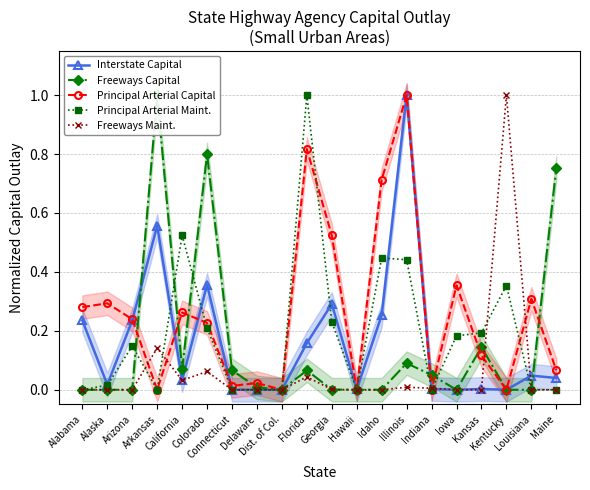

Reading left to right, transcribe all the data shown in this chart.

Interstate Capital: 0.2	0.0	0.2	0.6	0.0	0.4	0.0	0.0	0.0	0.2	0.3	0.0	0.3	1.0	0.0	0.0	0.0	0.0	0.0	0.0
Freeways Capital: 0.0	0.0	0.0	1.0	0.1	0.8	0.1	0.0	0.0	0.1	0.0	0.0	0.0	0.1	0.1	0.0	0.1	0.0	0.0	0.8
Principal Arterial Capital: 0.3	0.3	0.2	0.0	0.3	0.2	0.0	0.0	0.0	0.8	0.5	0.0	0.7	1.0	0.0	0.4	0.1	0.0	0.3	0.1
Principal Arterial Maint.: 0.0	0.0	0.1	0.0	0.5	0.2	0.0	0.0	0.0	1.0	0.2	0.0	0.4	0.4	0.0	0.2	0.2	0.4	0.0	0.0
Freeways Maint.: 0.0	0.0	0.0	0.1	0.0	0.1	0.0	0.0	0.0	0.0	0.0	0.0	0.0	0.0	0.0	0.0	0.0	1.0	0.0	0.0